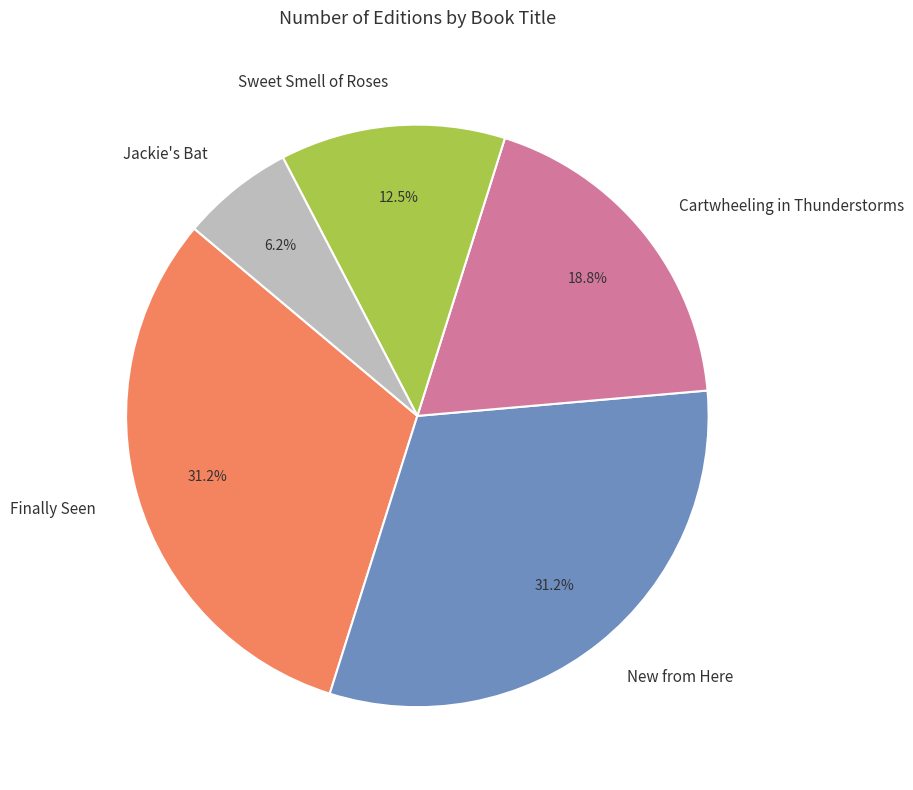

Does Sweet Smell of Roses account for over 50% of the chart?

No